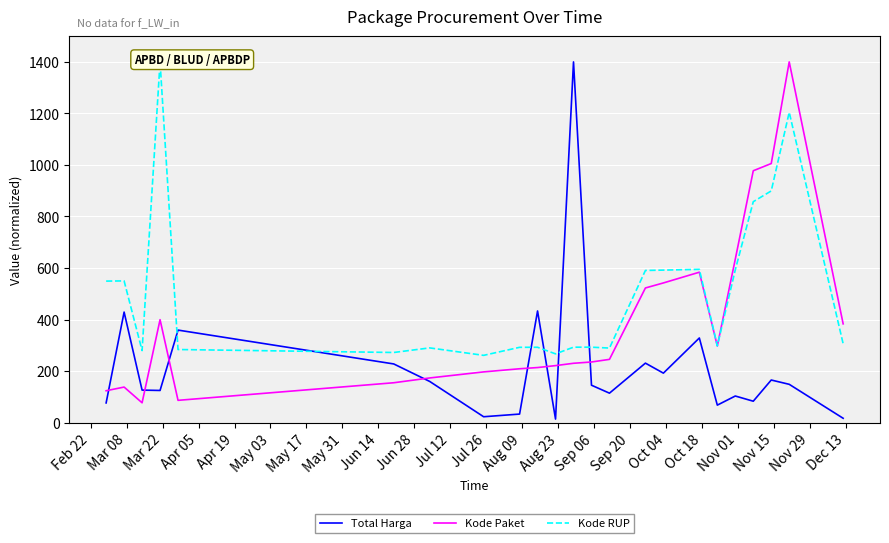

In Kode RUP, how many points are lower than both neighbors (excluding endpoints)?

6